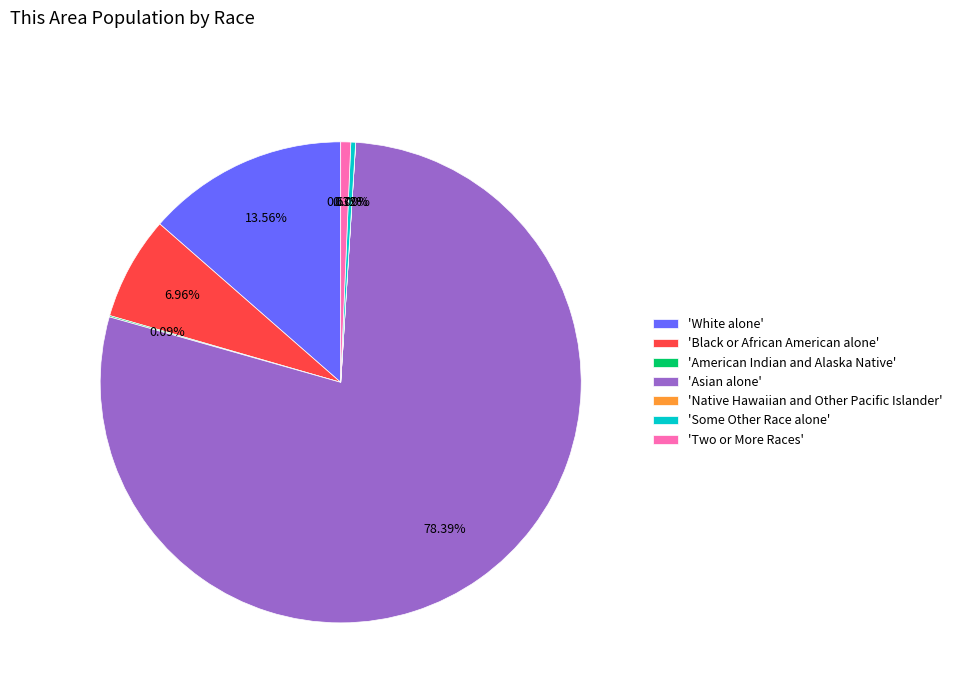

To the nearest percent, what is the difference between the largest and smallest slice percentages?

78%